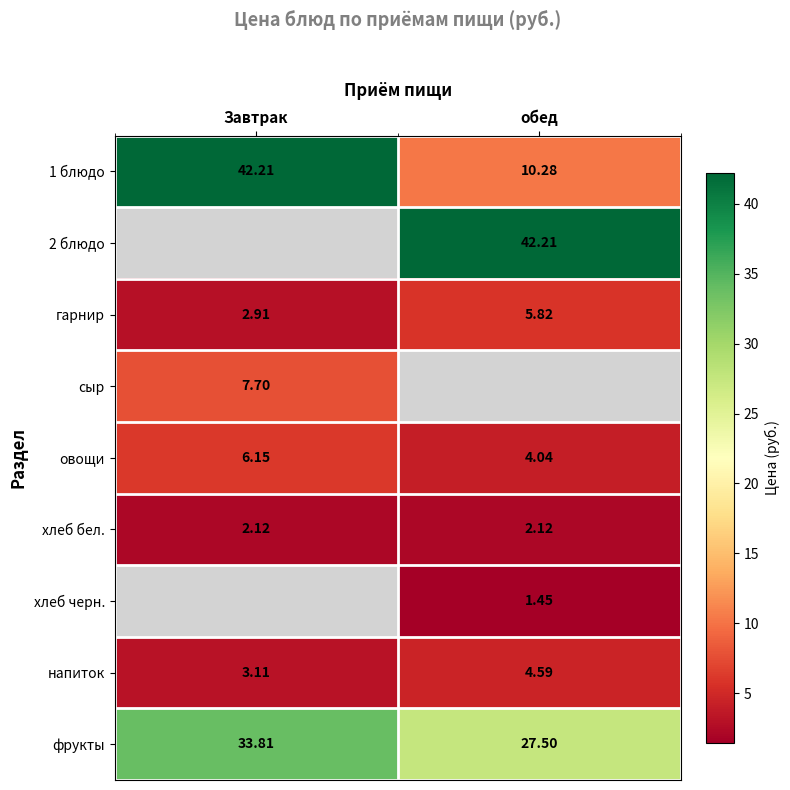

Where does the фрукты series first go above 33?

Завтрак